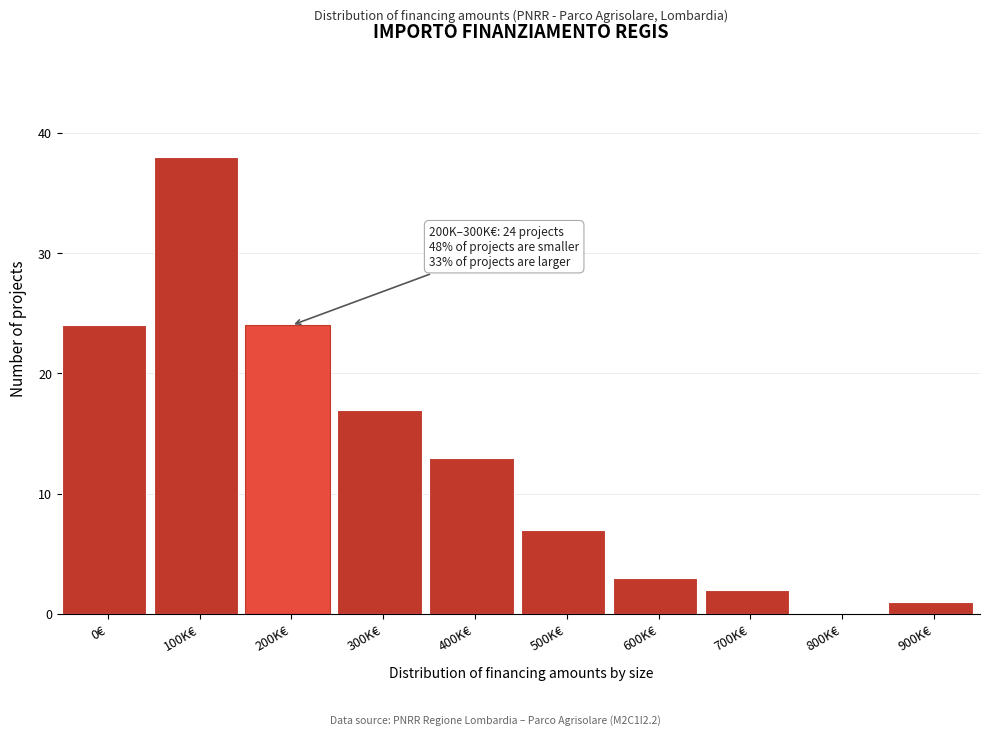

Reading left to right, extract all data points from this chart.

0€=24	100K€=38	200K€=24	300K€=17	400K€=13	500K€=7	600K€=3	700K€=2	800K€=0	900K€=1